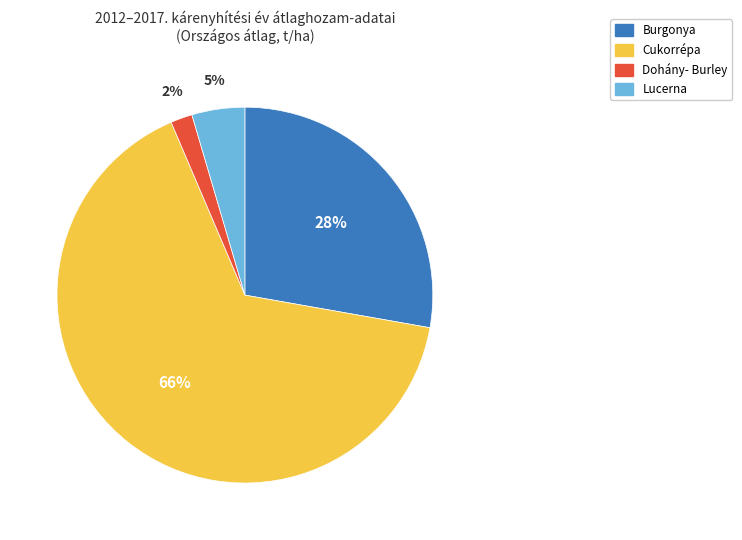

Approximately how many times larger is the value at Lucerna compared to Burgonya?

0.2